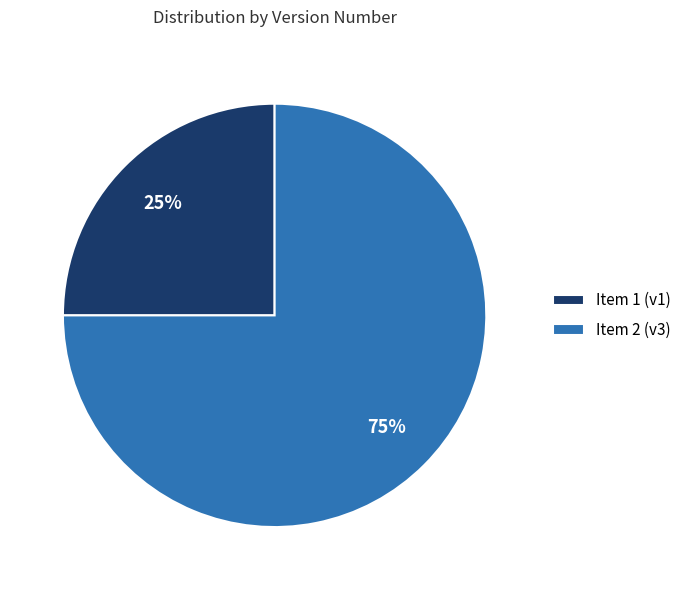

How many slices are in this pie chart?

2